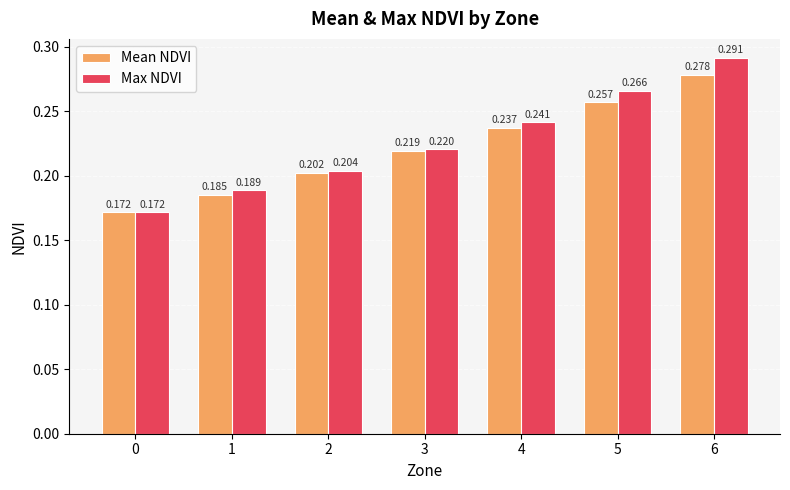

Rank the series at 5 from lowest to highest value.

Mean NDVI, Max NDVI